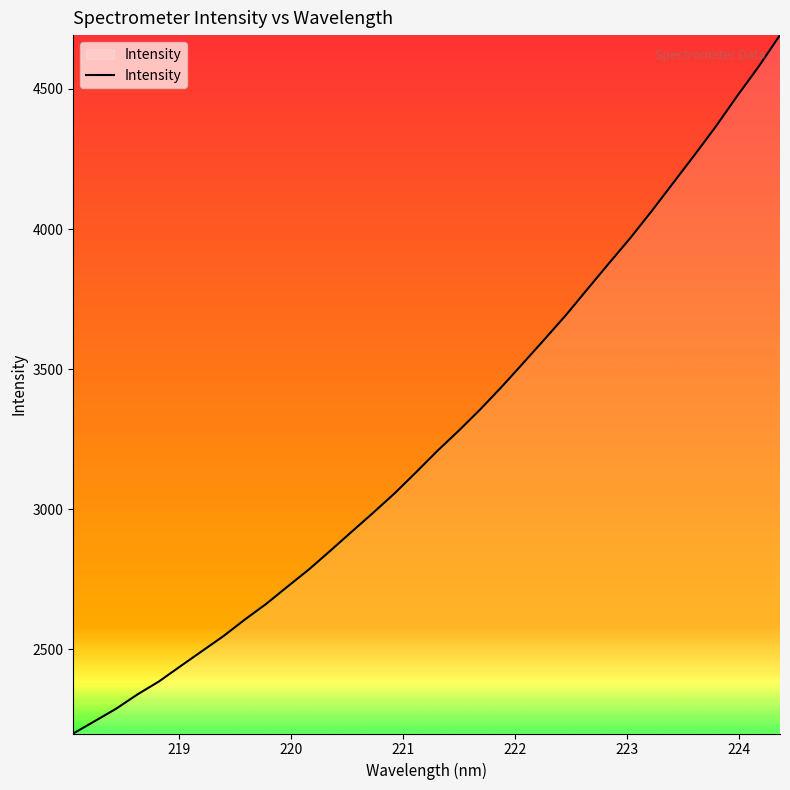

Does the chart have visible grid lines?

No